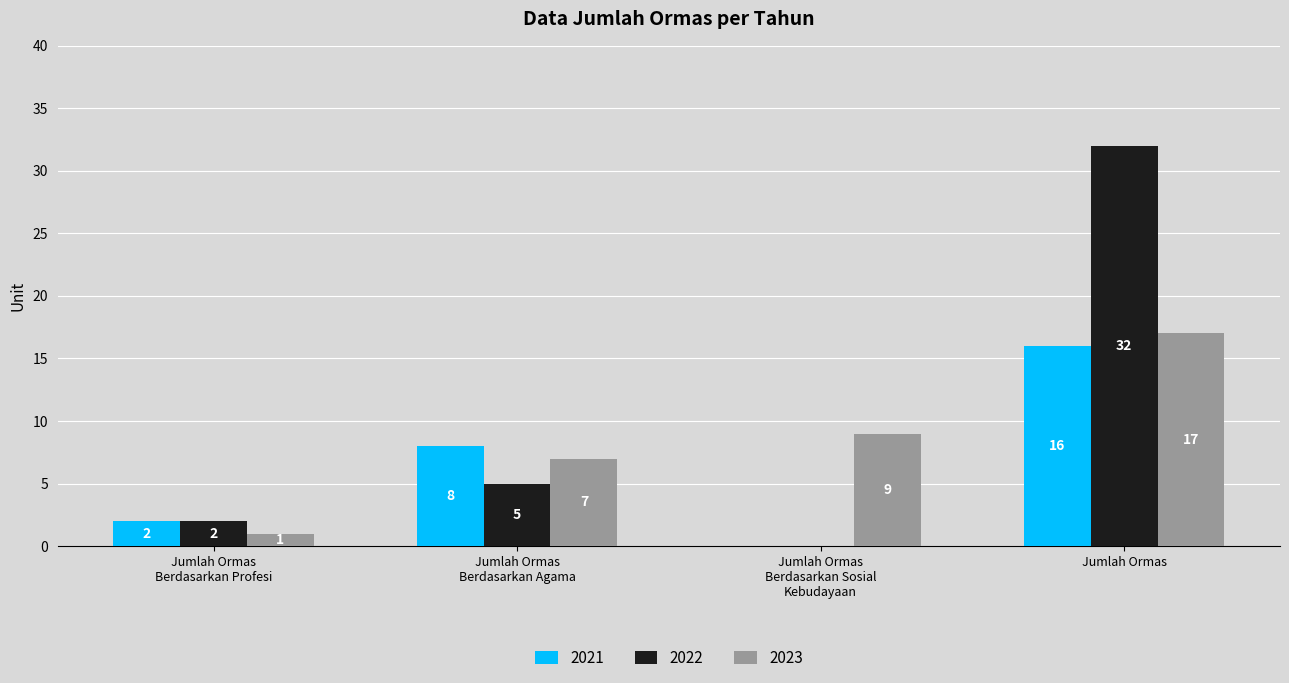

What is the maximum value shown in the chart?

32